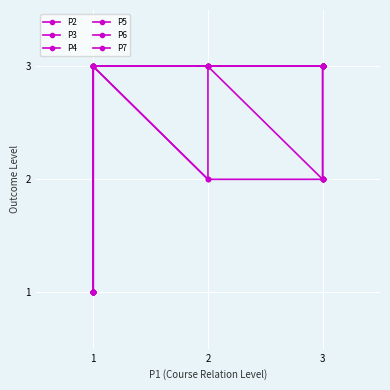

The P4 series shows 3 at 1. True or false?

True